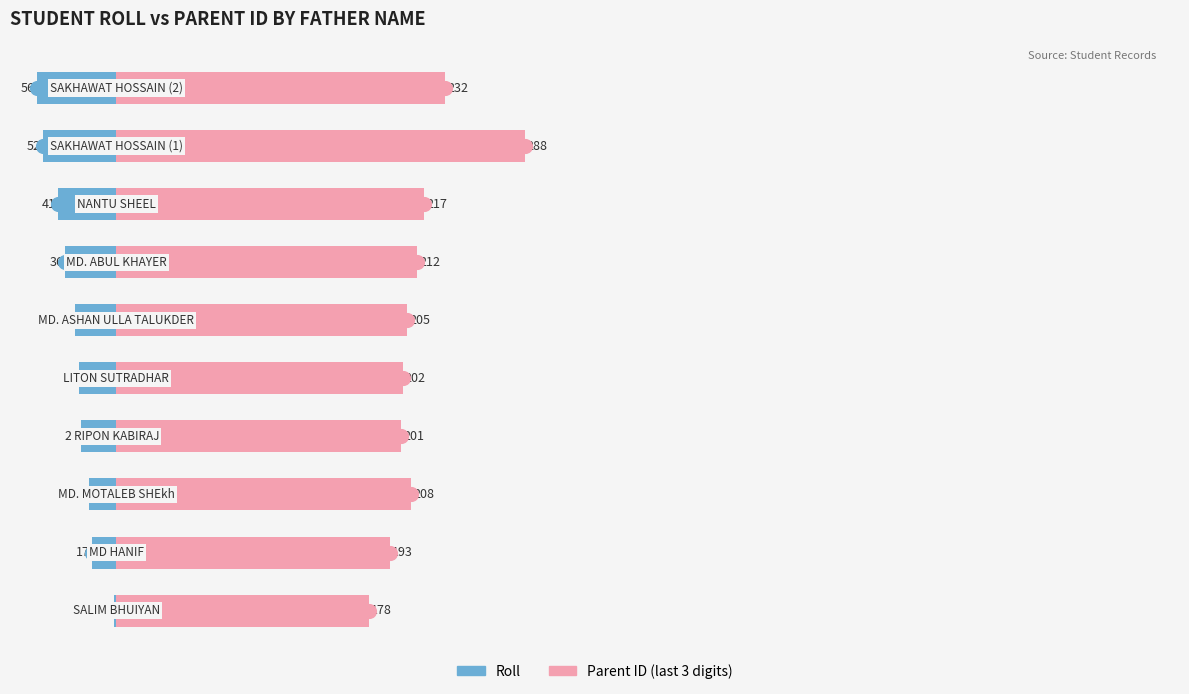

How many bars are there in total?

20